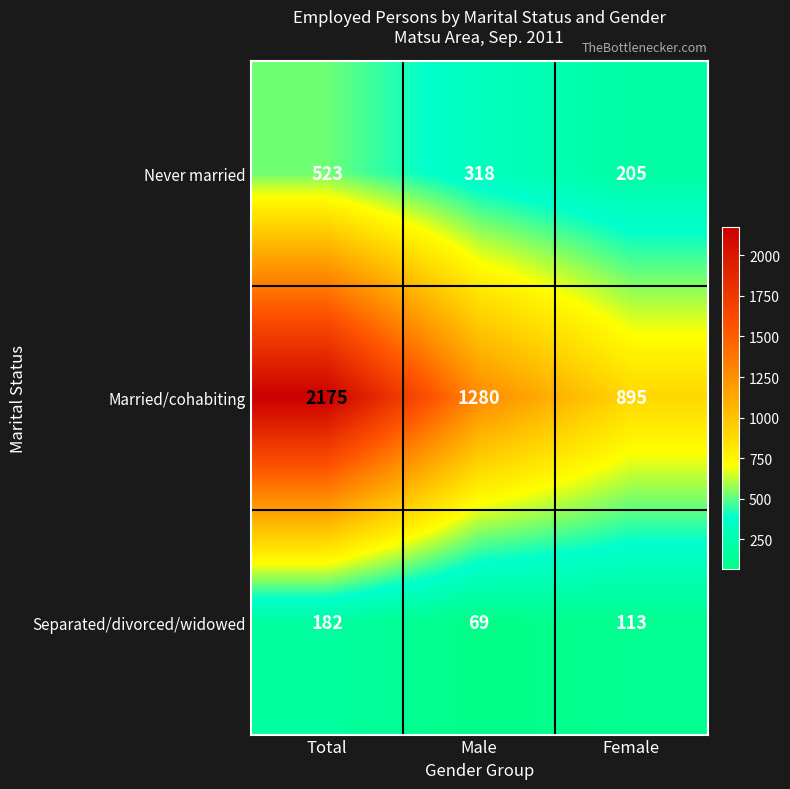

What is the total value across all series at Male?

1667